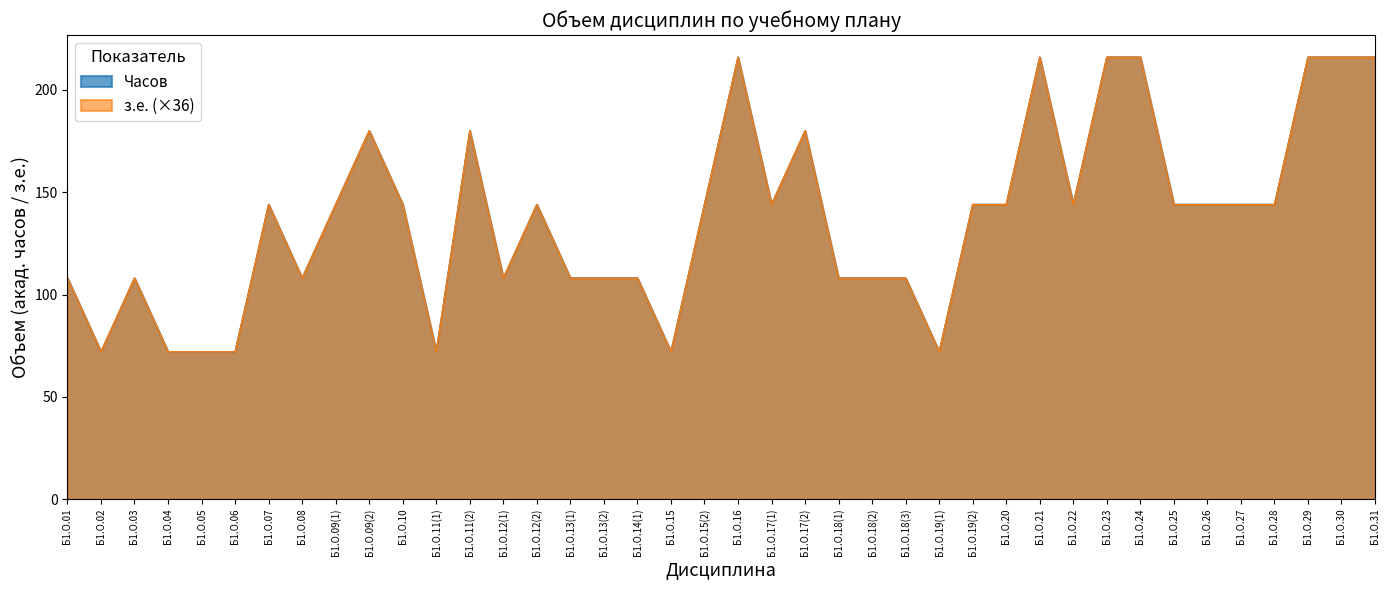

Which series changed the most between Б1.О.13(1) and Б1.О.28?

Часов (з.е.)